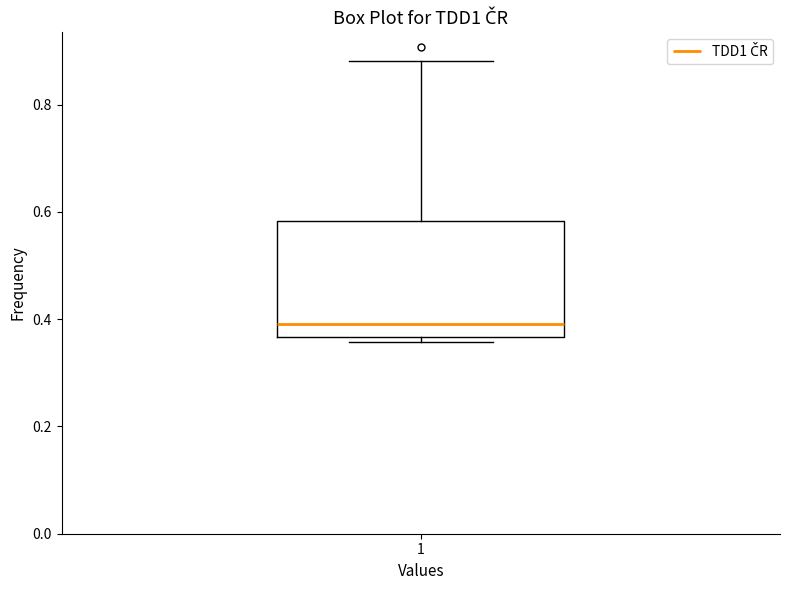

Where is the upper edge of the box at x = 1 on the y-axis? The values are not printed on the chart, so give them approximately, as read against the axis.

0.58